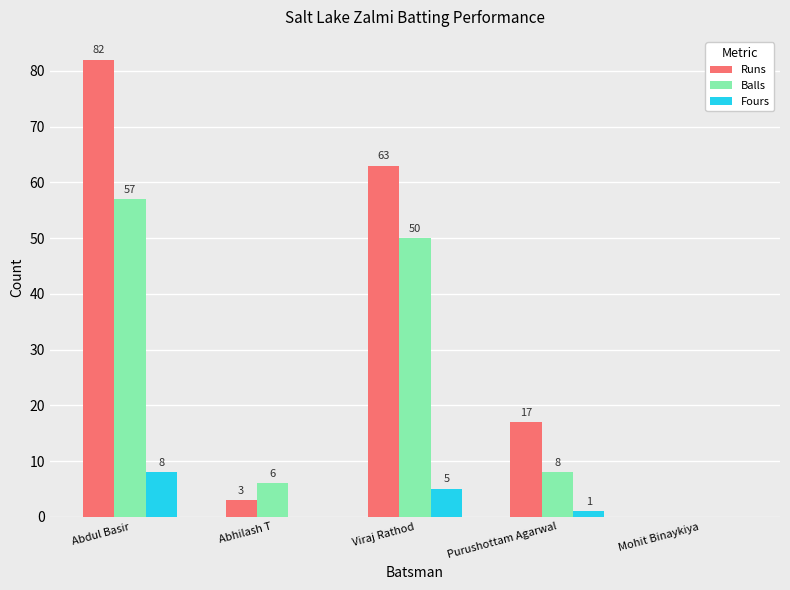

Are the bars horizontal?

No